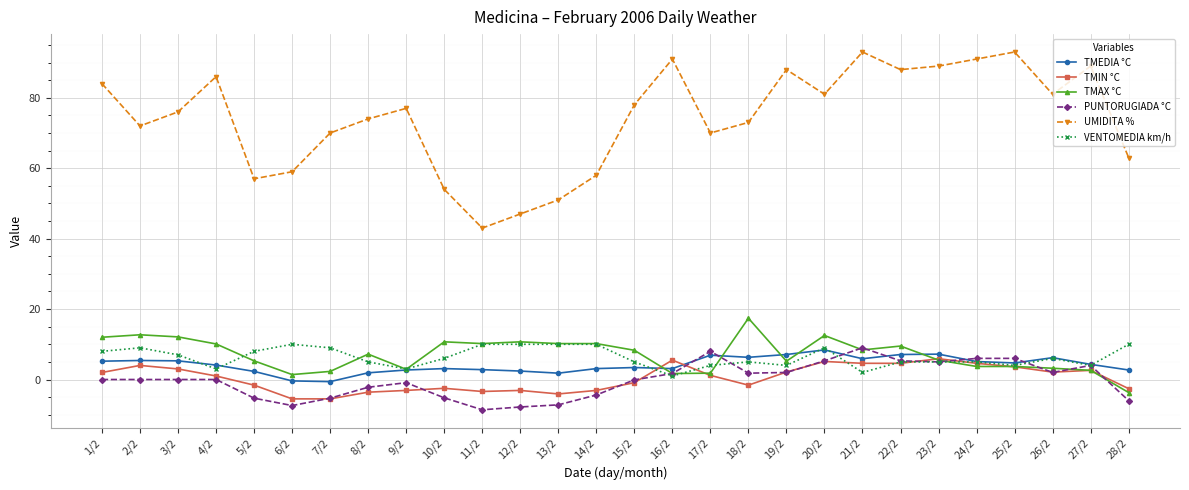

The UMIDITA % series shows 39.3 at 7/2. True or false?

False